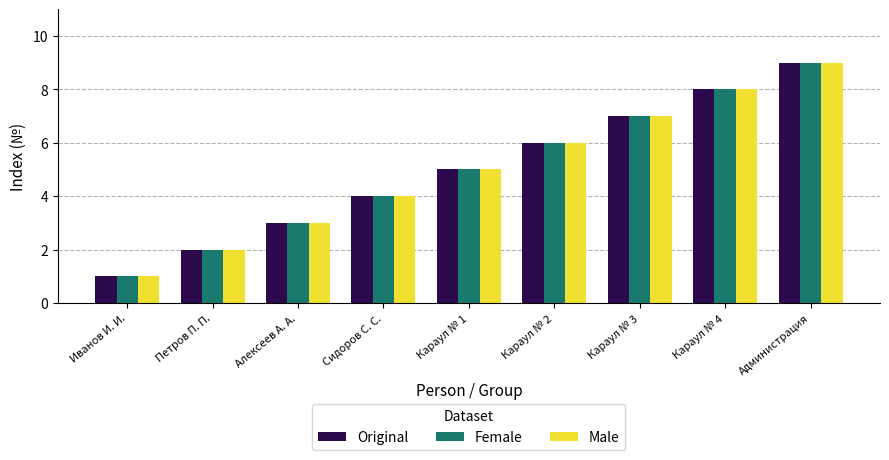

At which category is the sum across all series the highest?

Администрация